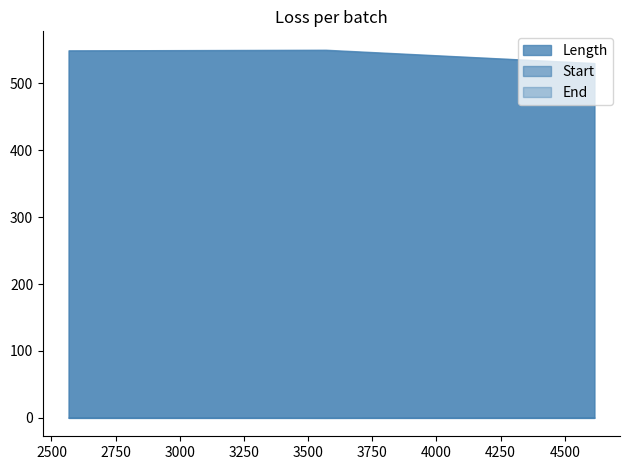

The value of Monoisotopic Mass at 2567 is 94695.7. True or false?

False